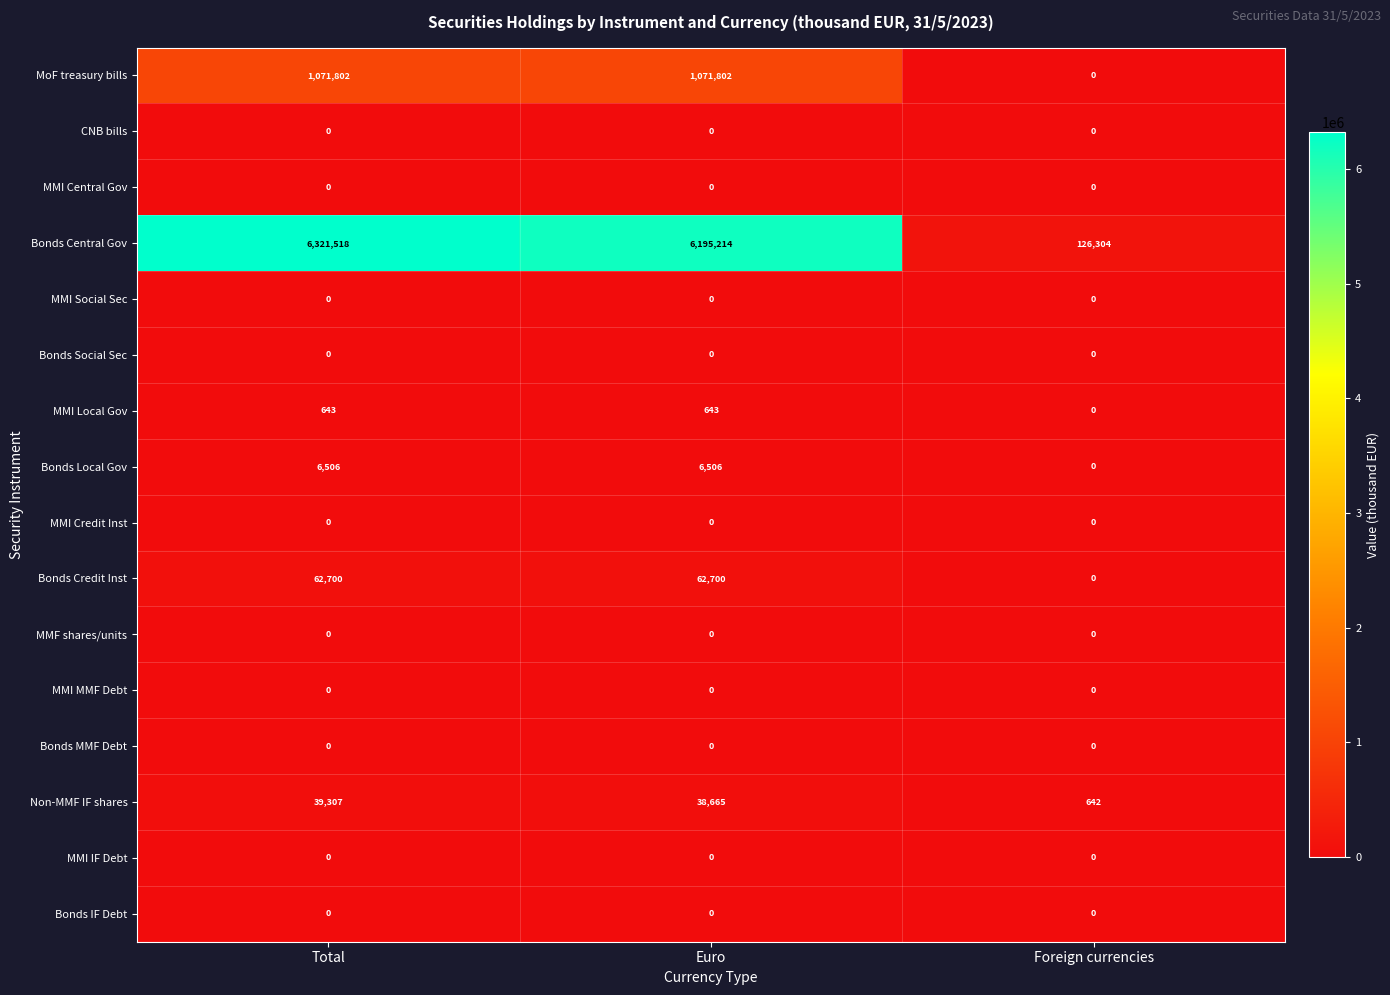

How many data points does each series have?

3